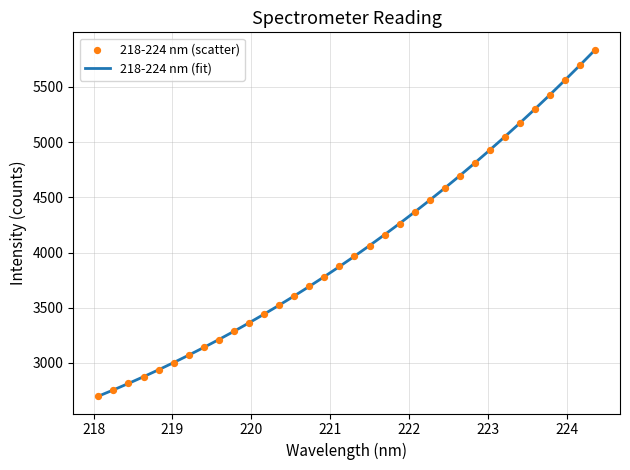

What is the maximum value for 218-224 nm (fit)?

5836.4